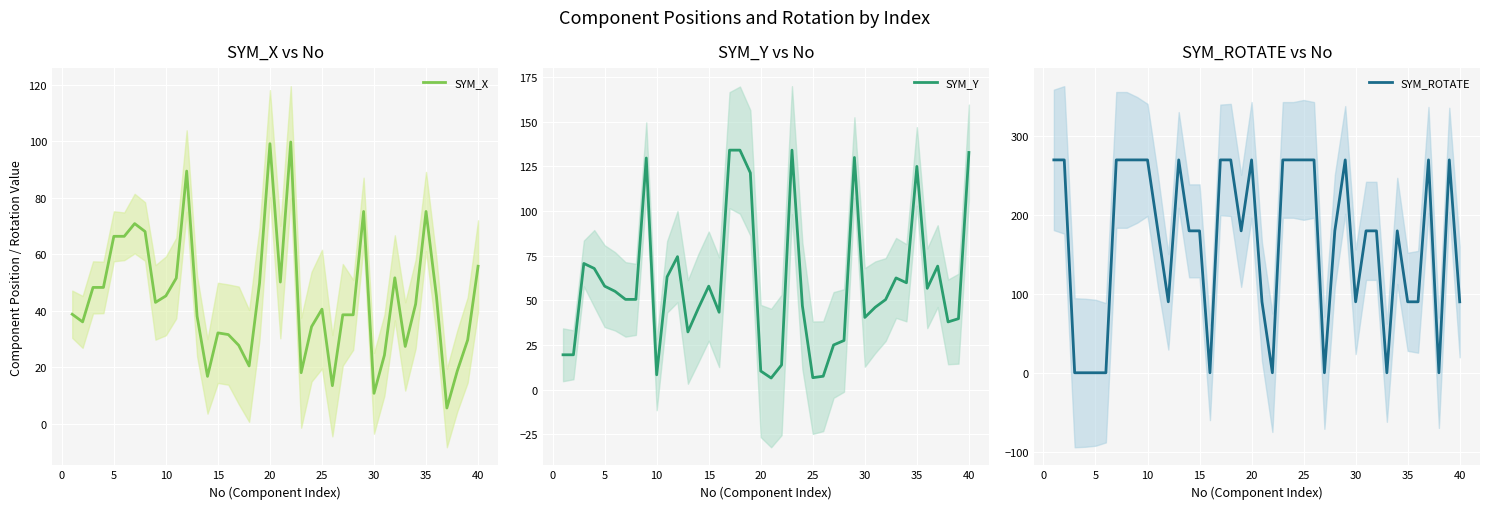

At how many categories does at least one series exceed 163?

25